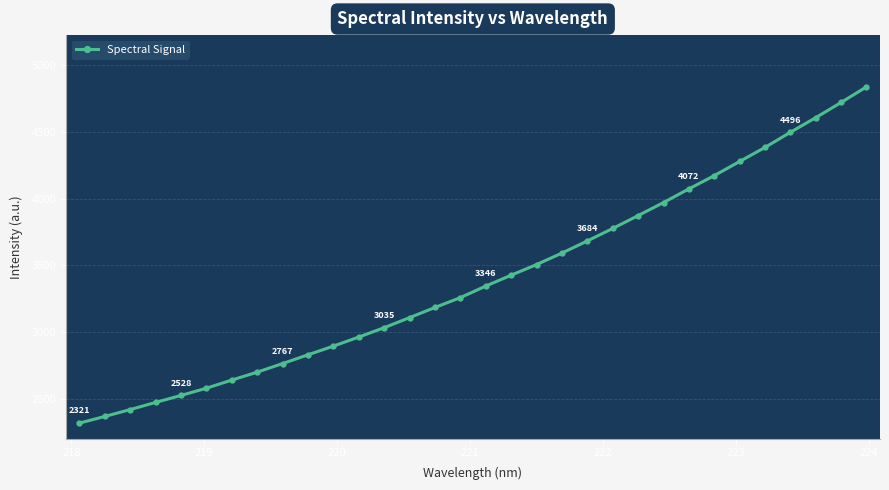

What is the difference between the maximum and minimum values?

2513.8